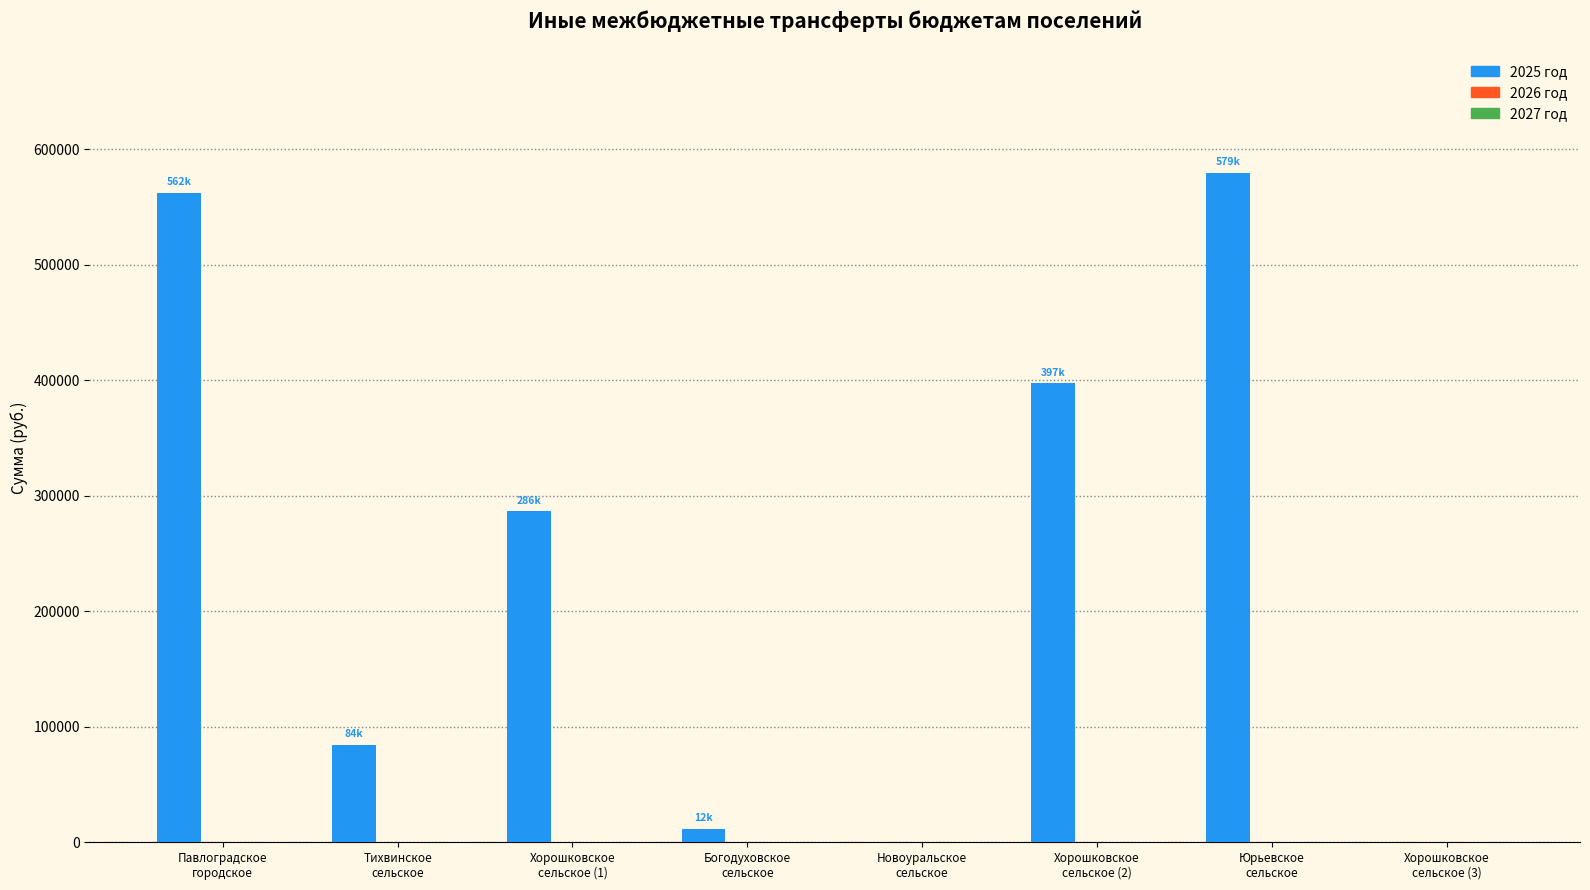

How many series are shown in this chart?

1